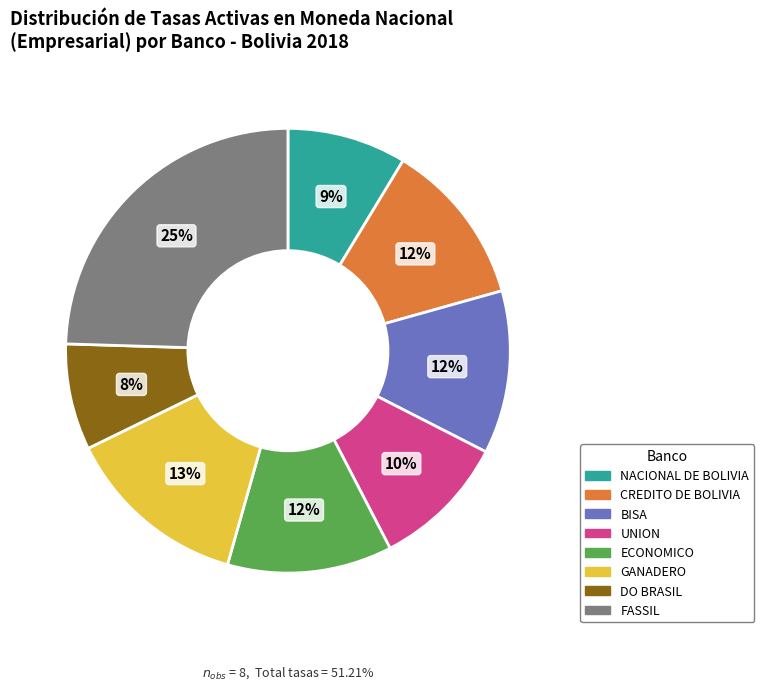

What is the largest slice in the pie chart?

FASSIL